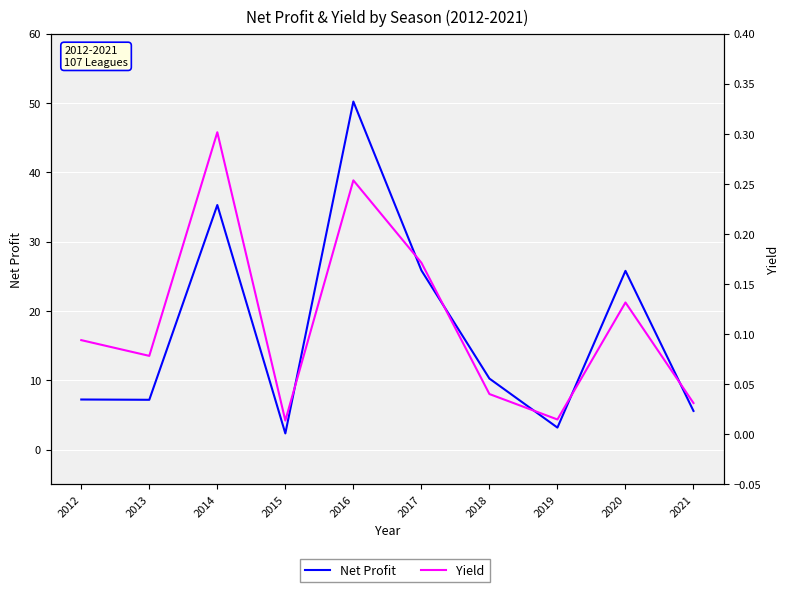

How many lines are shown in the chart?

2